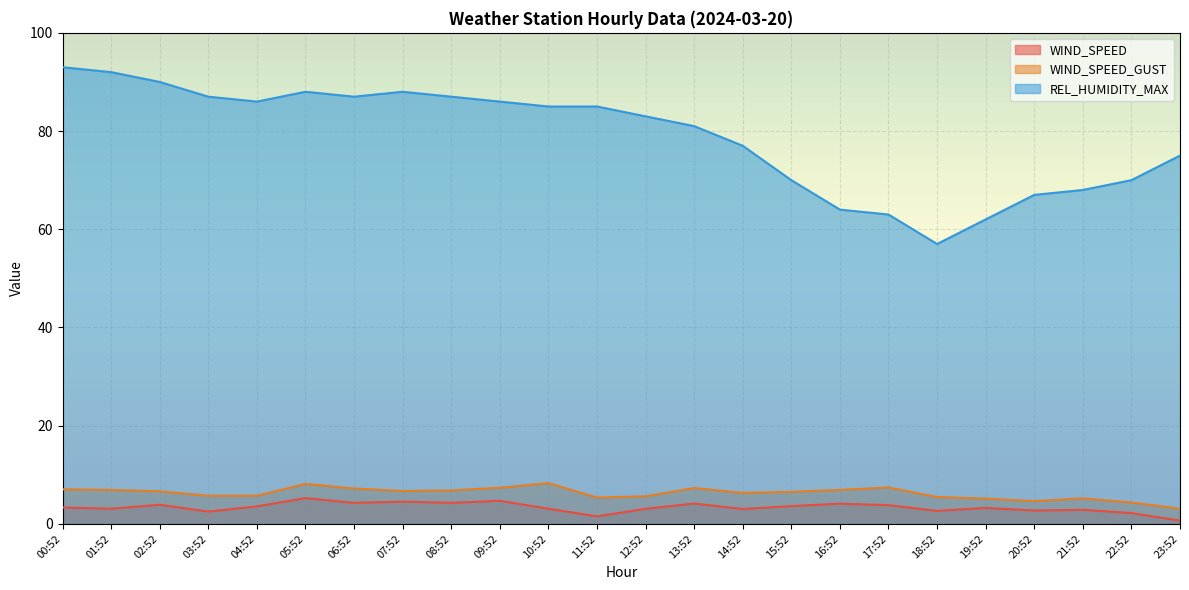

What is the maximum value for WIND_SPEED_GUST?

8.3